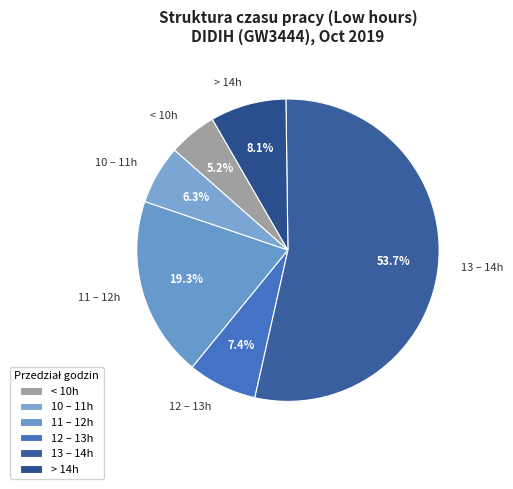

Do 12 – 13h and 10 – 11h together represent more than half of the pie?

No